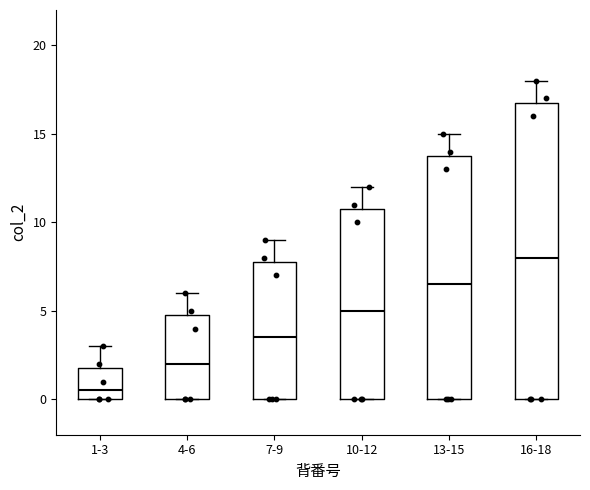

Which box is the tallest, from its lower edge to its upper edge?

16-18